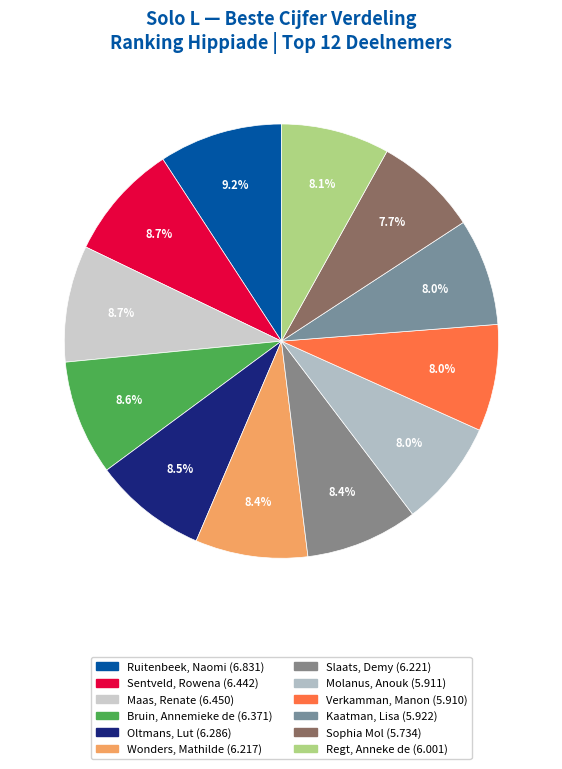

Which category has the biggest portion of the pie?

Ruitenbeek, Naomi